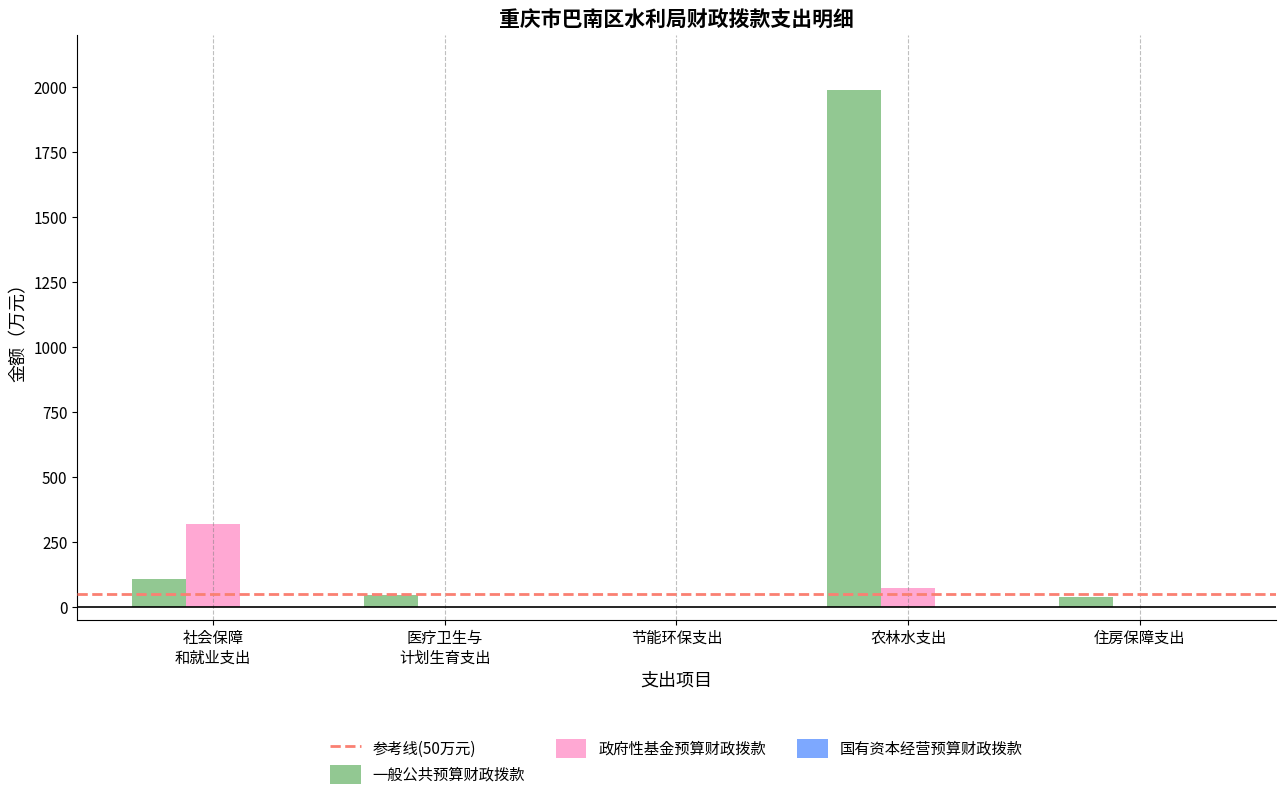

Which series has the largest range (max minus min)?

一般公共预算财政拨款